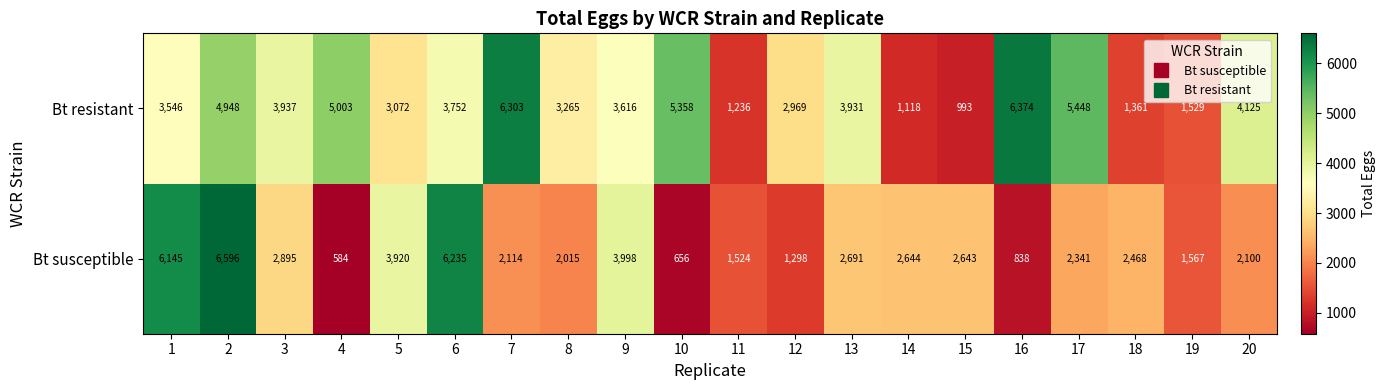

At which category is the sum across all series the highest?

2